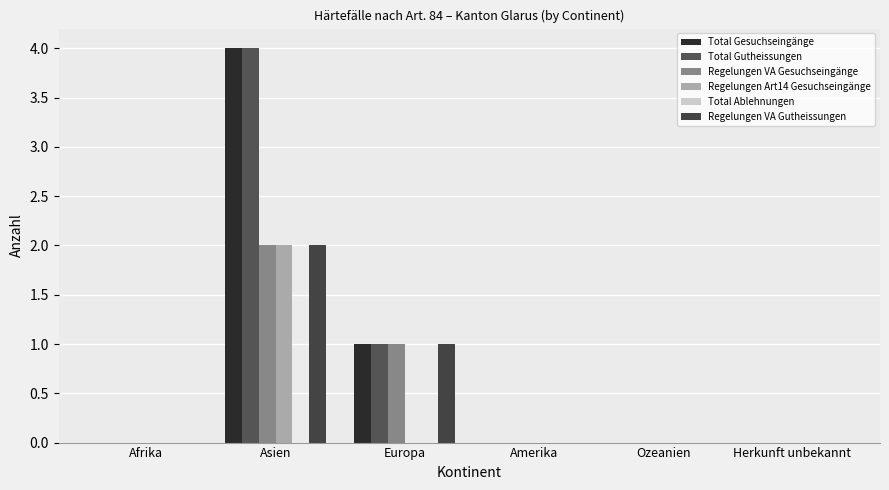

What is the sum of the Regelungen VA Gesuchseingänge values at Asien and Herkunft unbekannt?

2